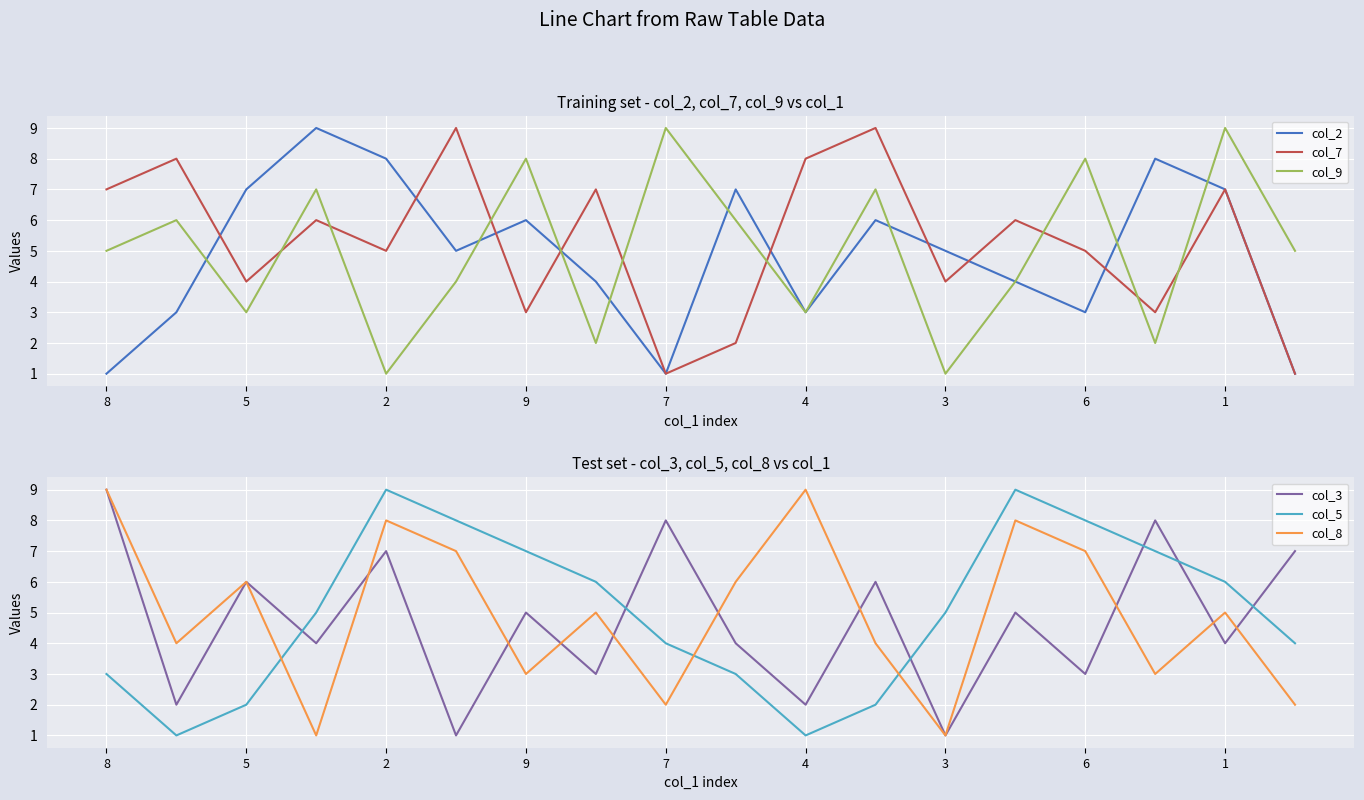

True or false: col_8 and col_2 intersect in this chart.

True